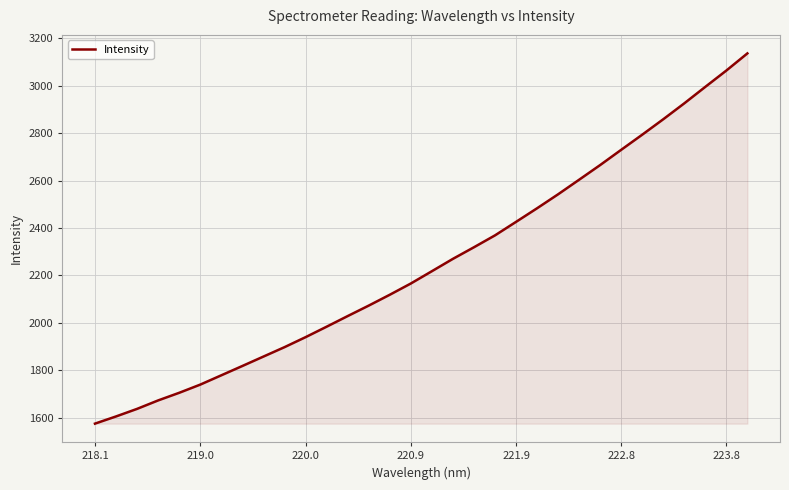

What is the greatest value displayed?

3136.6